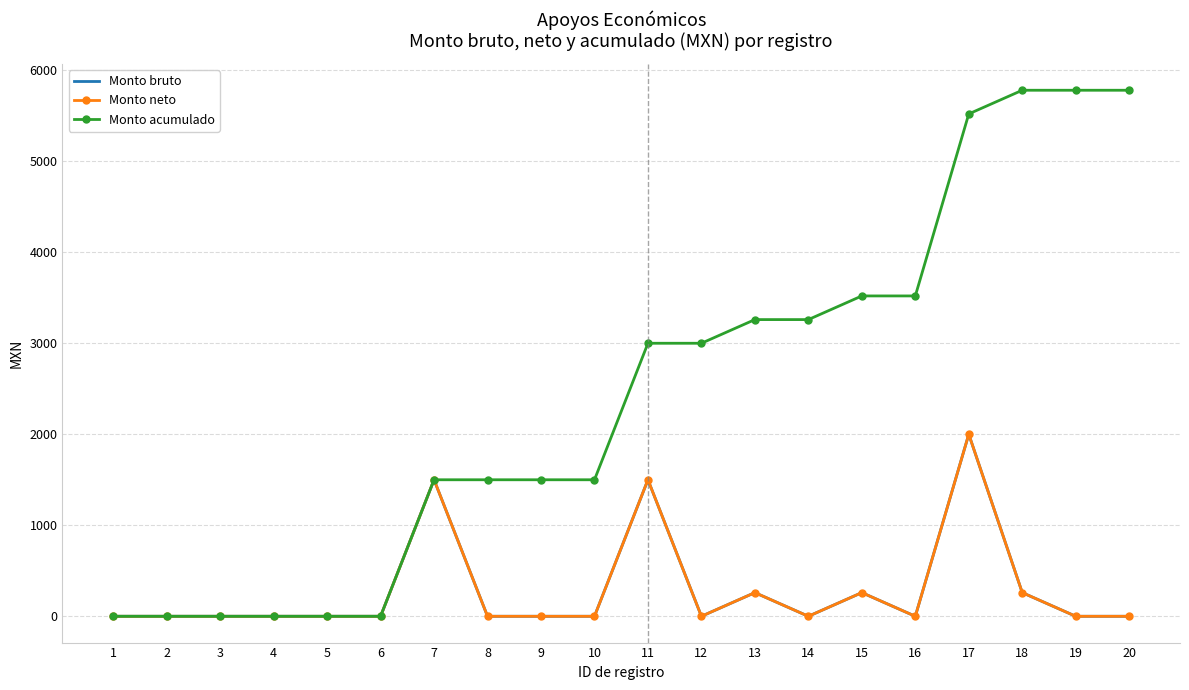

What is the average value of the Monto acumulado series?

2421